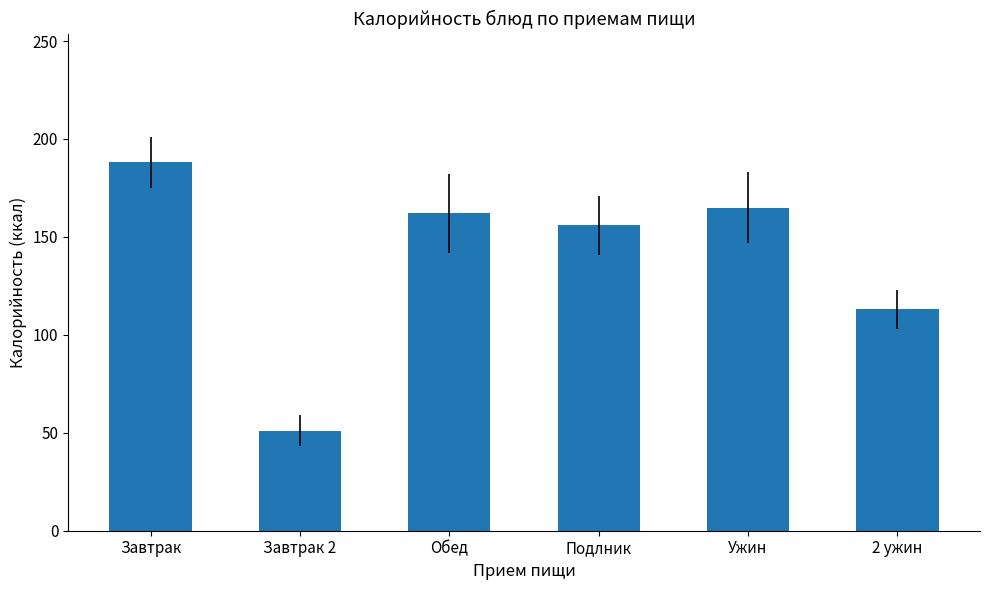

Reading left to right, transcribe all the data shown in this chart.

188	51	162	156	165	113